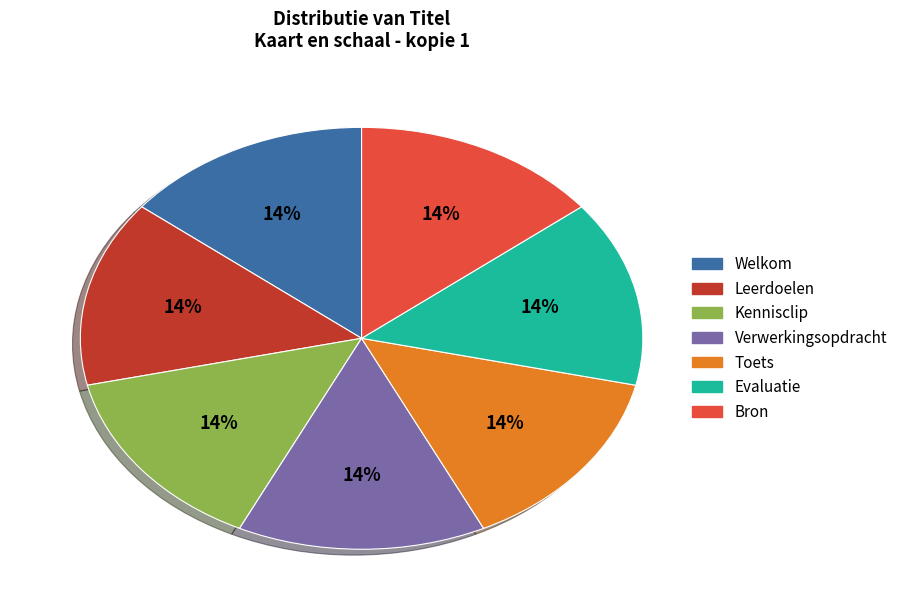

To the nearest percent, what is the combined percentage of Evaluatie and Verwerkingsopdracht?

29%